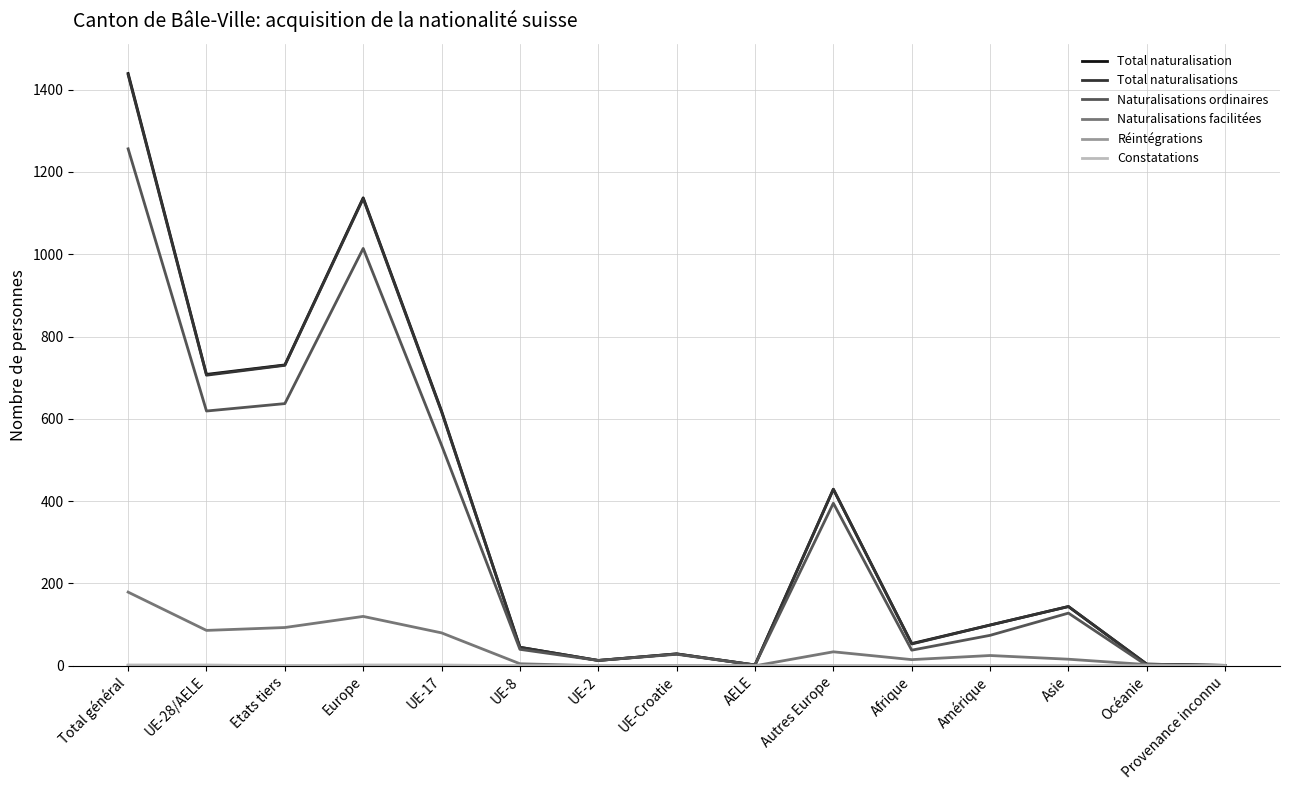

Between UE-17 and Afrique, which series saw the biggest shift?

Total naturalisation